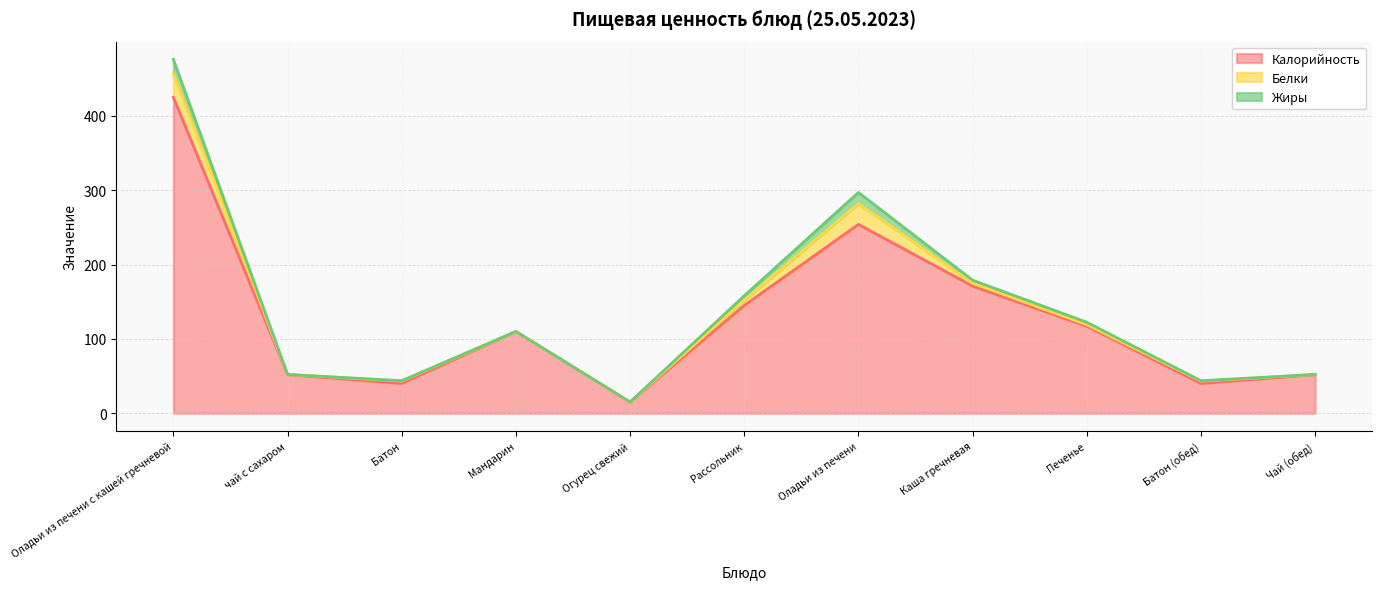

Is it true that Калорийность equals 91.6 at Оладьи из печени?

False